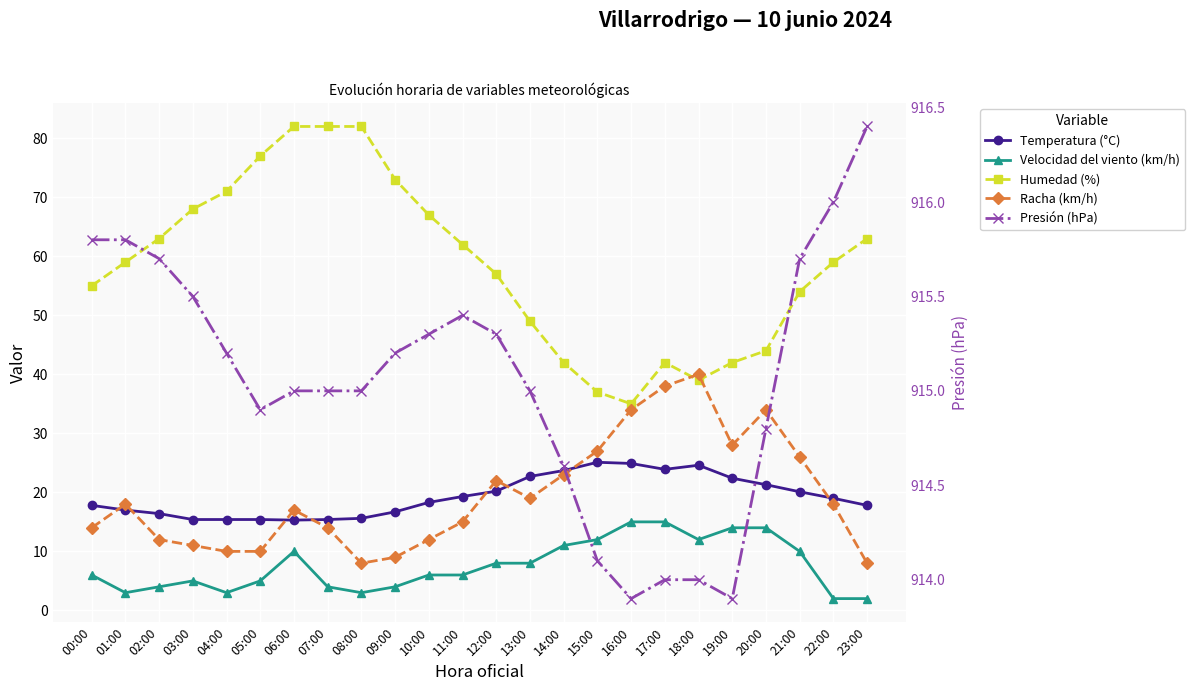

In Humedad (%), how many points are lower than both neighbors (excluding endpoints)?

2